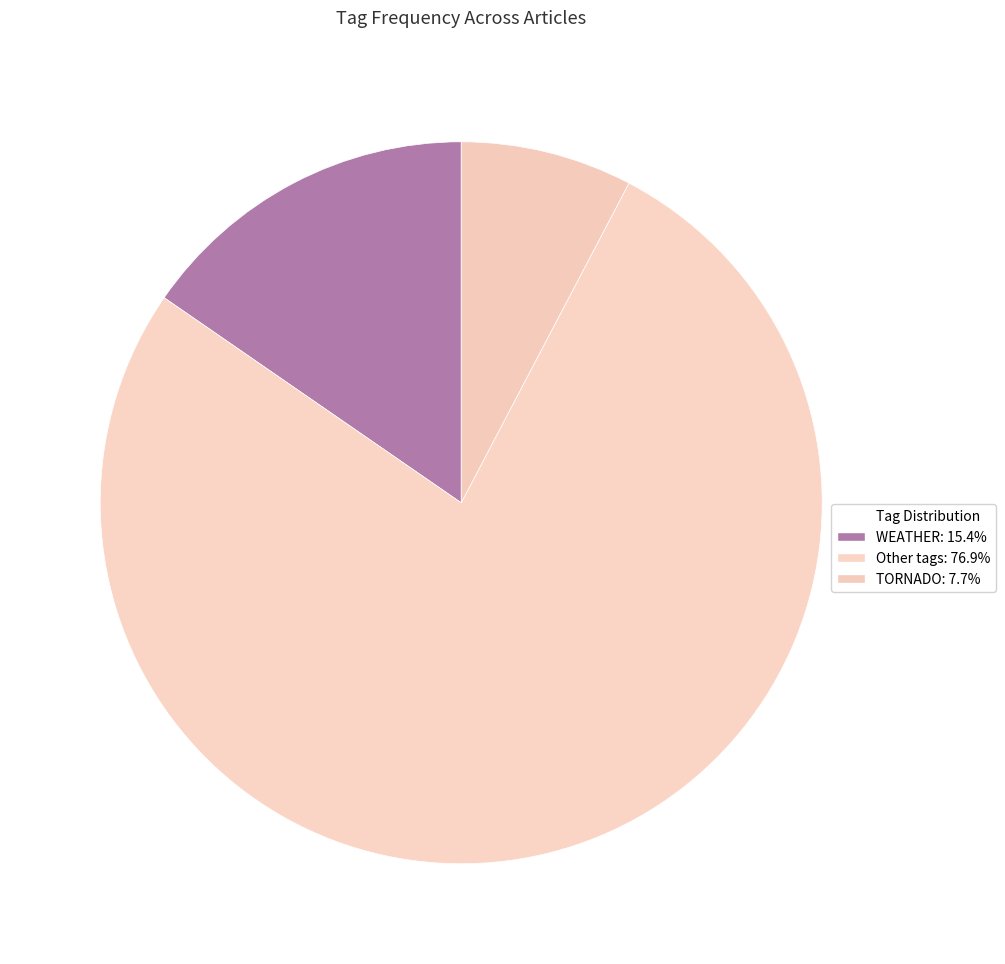

How many slices are in this pie chart?

3